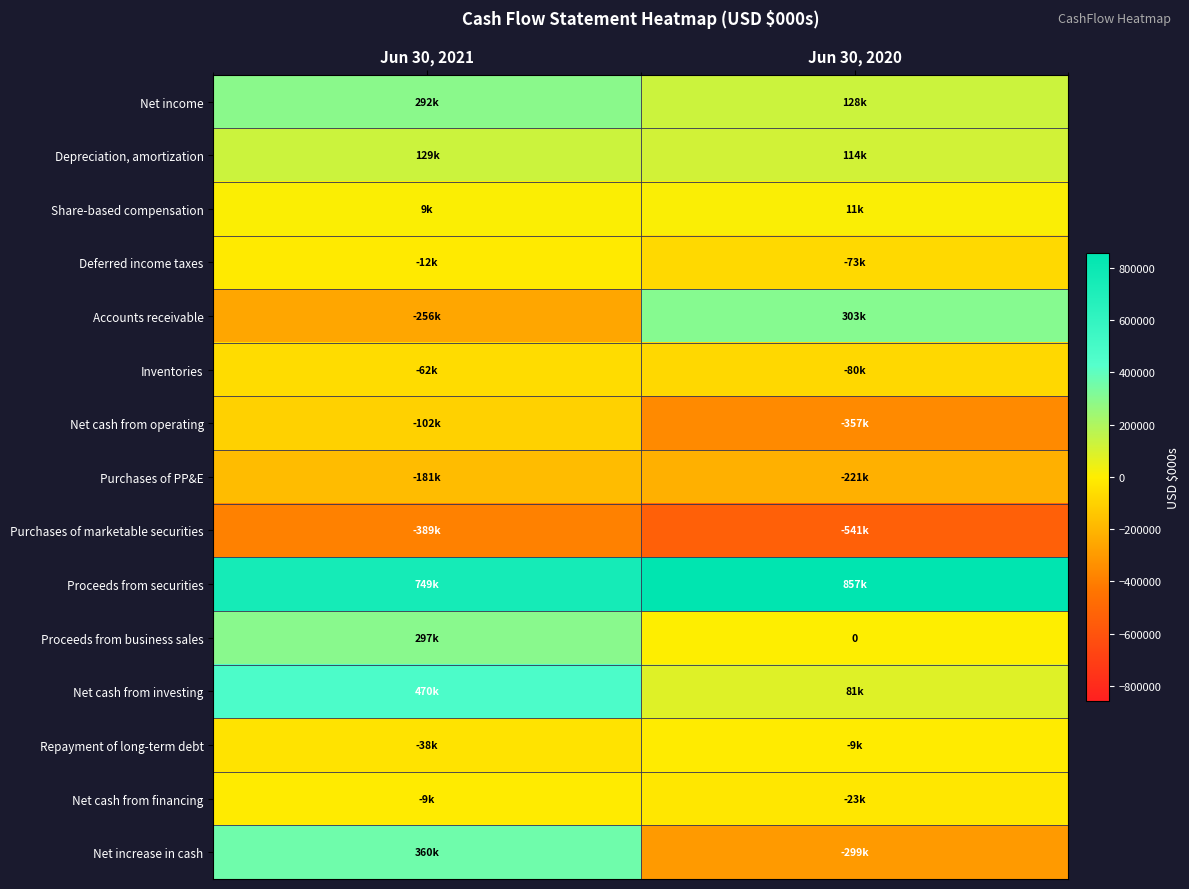

Read the Inventories value at Jun 30, 2020, to the nearest 100.

-80100